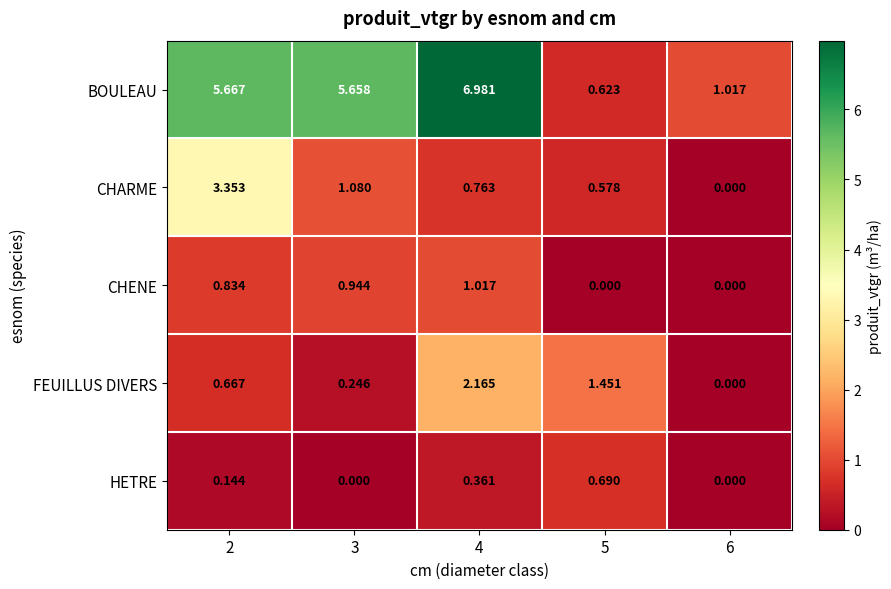

Which series changed the most between 4 and 5?

BOULEAU